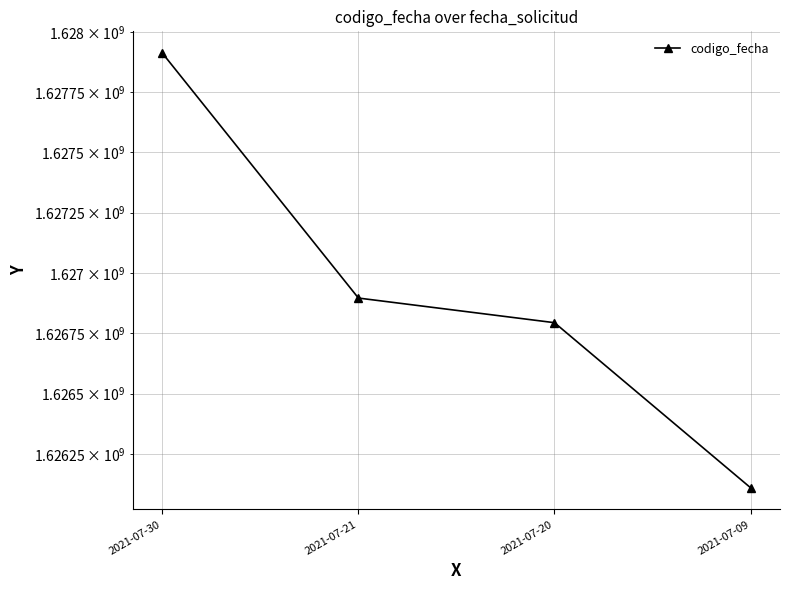

What is the sum of the values at 2021-07-09 and 2021-07-30?

3254021566